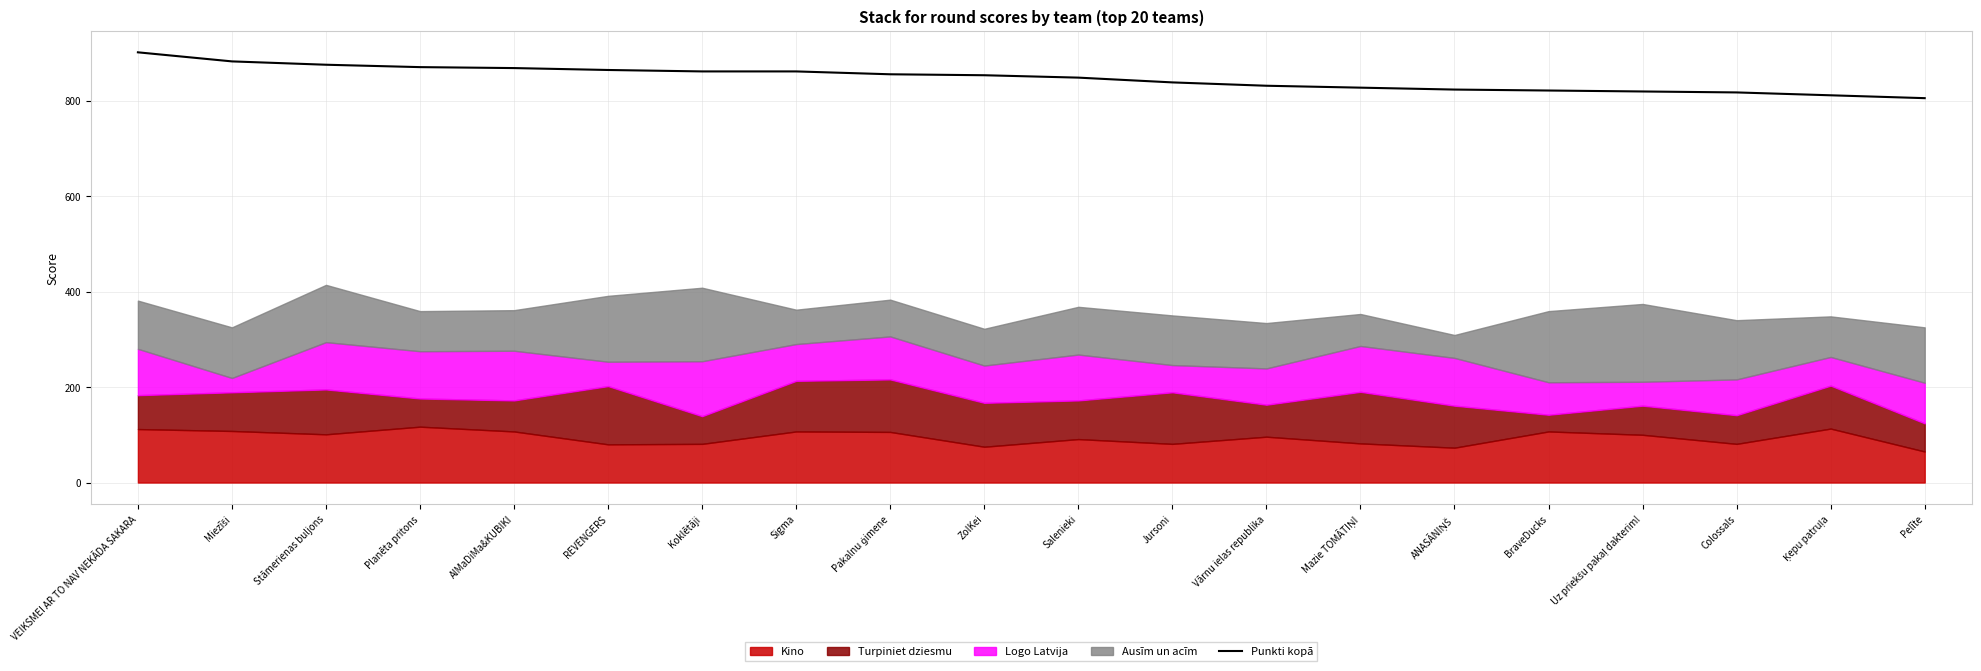

Which label corresponds to the smallest value in the chart?

Pelīte